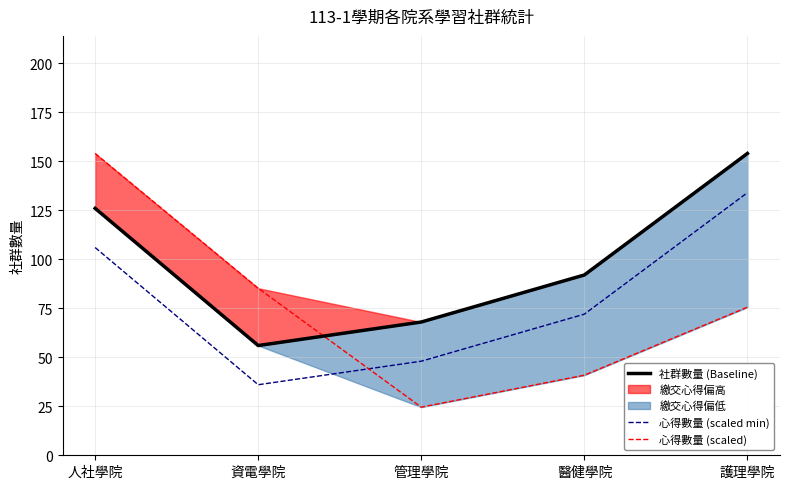

What is the lowest value of the 心得數量 (scaled min) series?

36.0